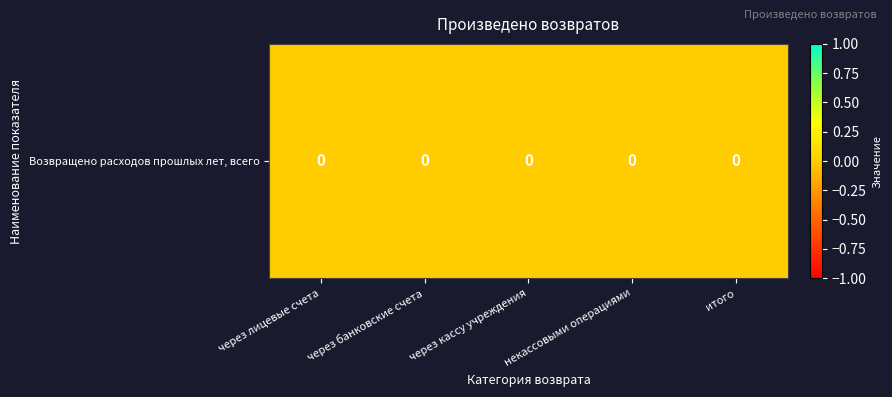

How many categories are shown in the chart?

5